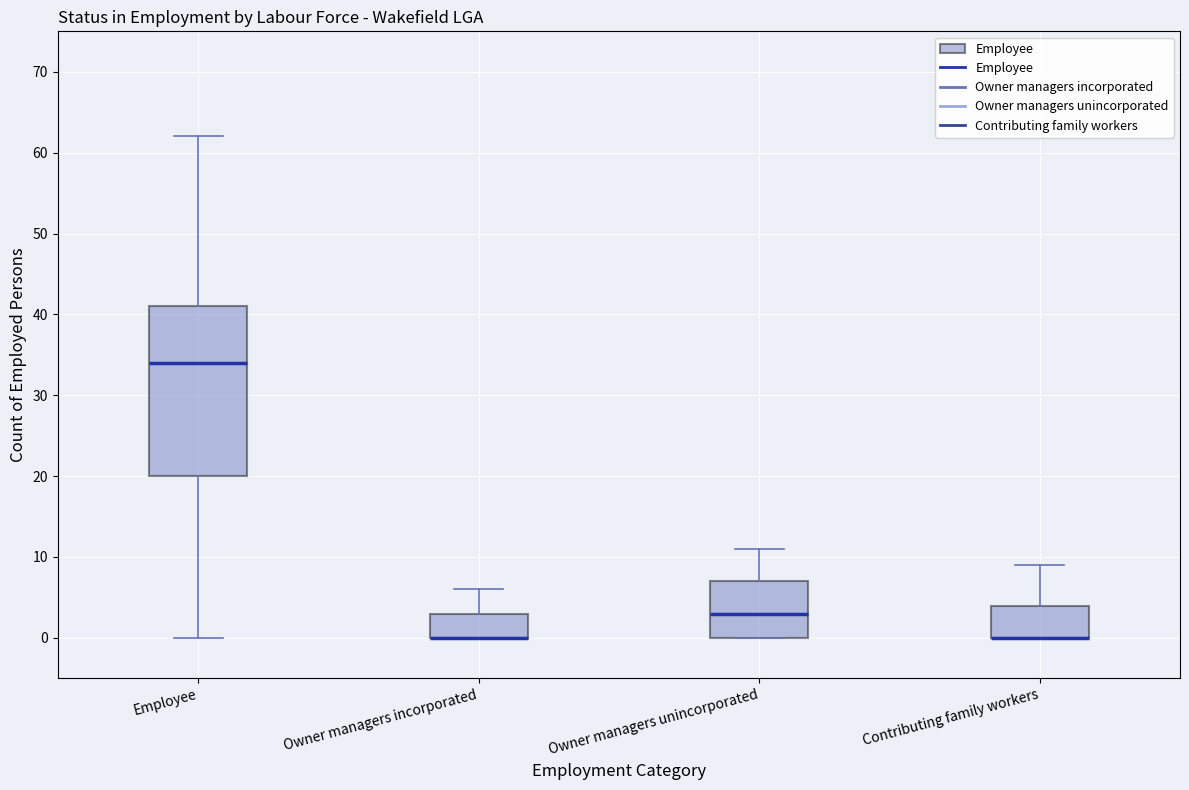

Reading left to right, read every box against the y-axis: the position of its median line, the range the box covers, and the ends of its whiskers. The values are not printed on the chart, so give them approximately, as read against the axis.

Employee: median 34, box 20 to 41, whiskers 0 to 62
Owner managers incorporated: median 0 (drawn on the box's lower edge), box 0 to 3, whiskers 0 to 6
Owner managers unincorporated: median 3, box 0 to 7, whiskers 0 to 11
Contributing family workers: median 0 (drawn on the box's lower edge), box 0 to 4, whiskers 0 to 9